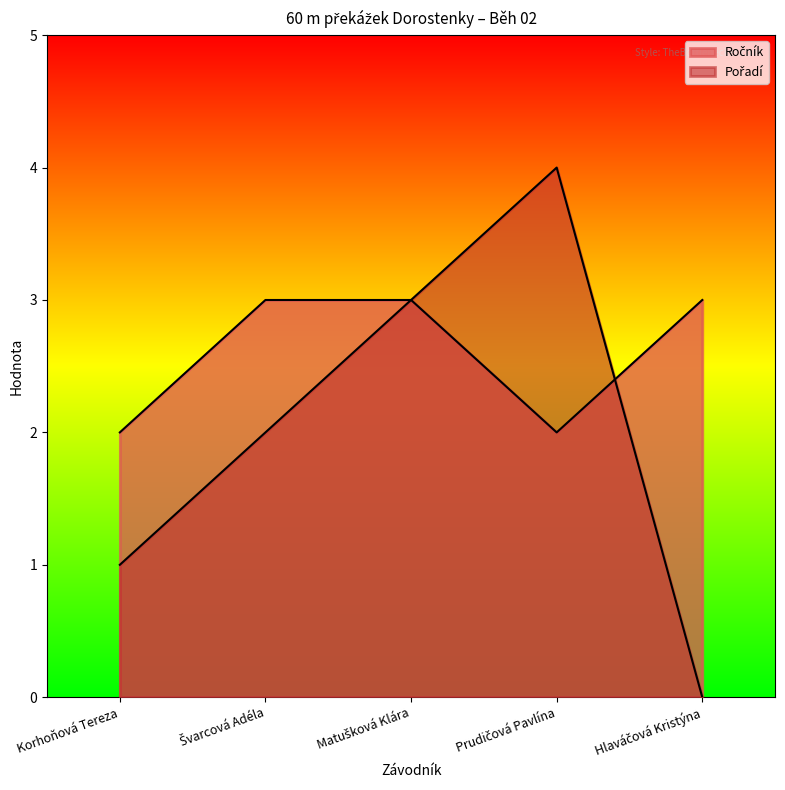

In Pořadí, how many points are higher than both neighbors (excluding endpoints)?

1